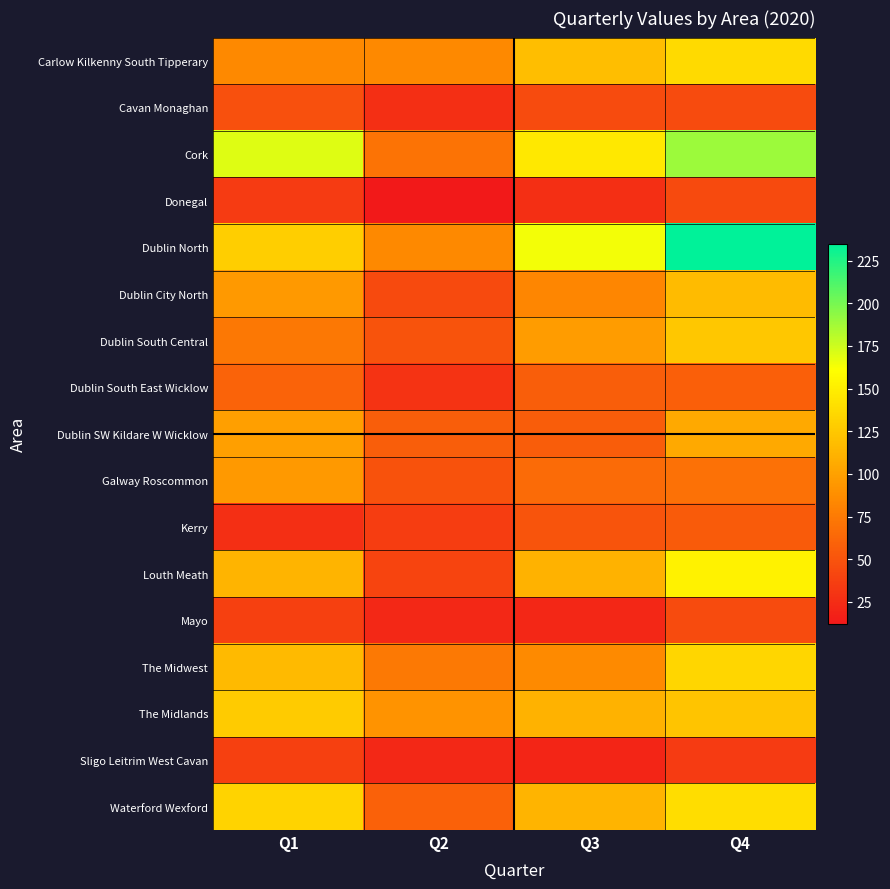

List the series in order of their peak value, highest first.

Dublin North, Cork, Louth Meath, Waterford Wexford, Carlow Kilkenny South Tipperary, The Midwest, The Midlands, Dublin South Central, Dublin City North, Dublin SW Kildare W Wicklow, Galway Roscommon, Dublin South East Wicklow, Kerry, Cavan Monaghan, Mayo, Donegal, Sligo Leitrim West Cavan